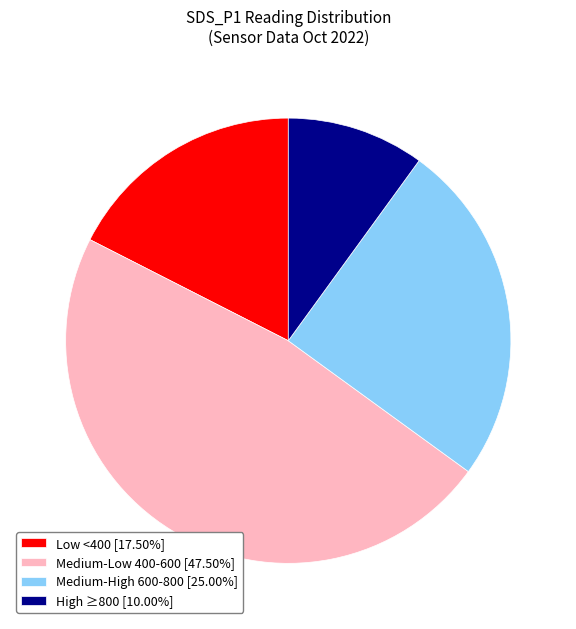

What is the ratio of the value at Low <400 [17.50%] to the value at Medium-High 600-800 [25.00%]?

0.7